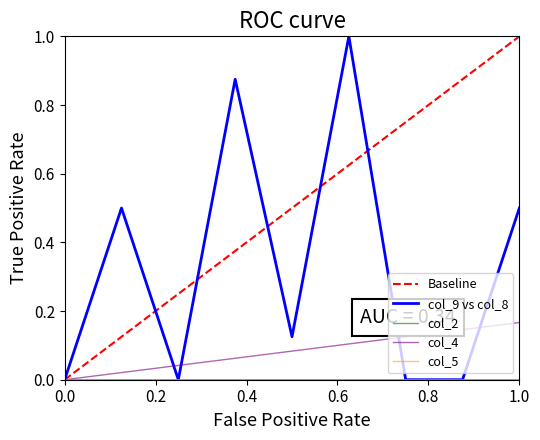

Does the chart have visible grid lines?

No